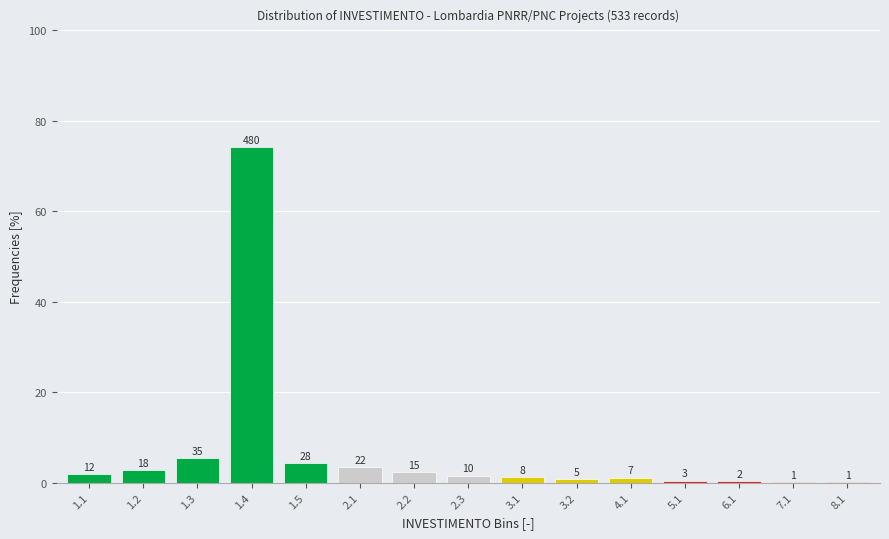

Are the bars horizontal?

No